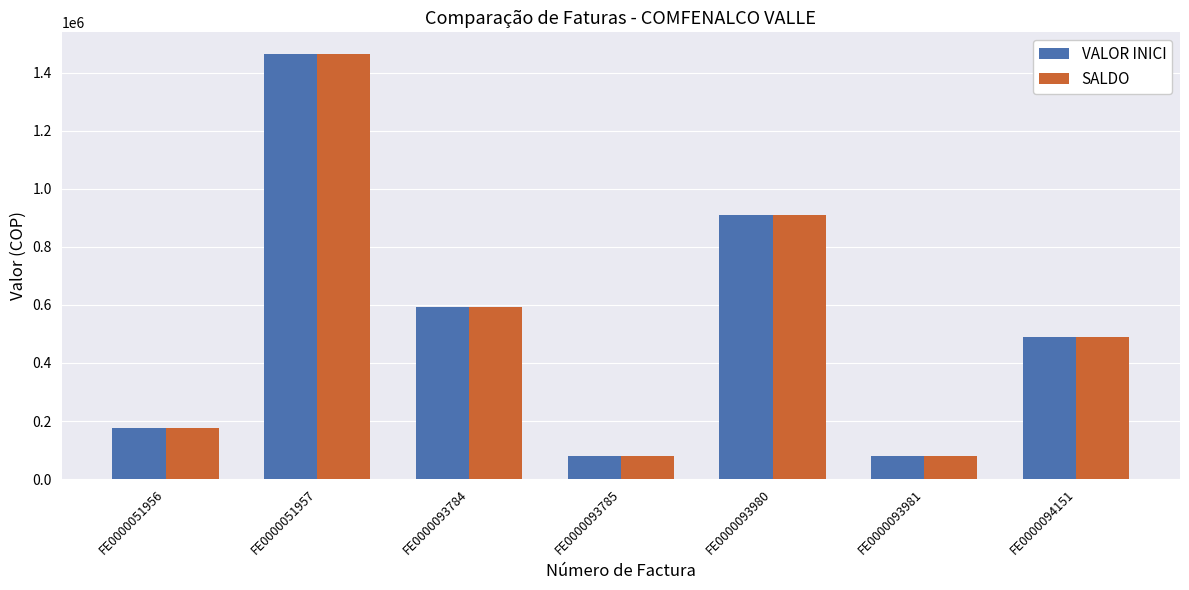

What is the sum of all VALOR INICI values?

3793100